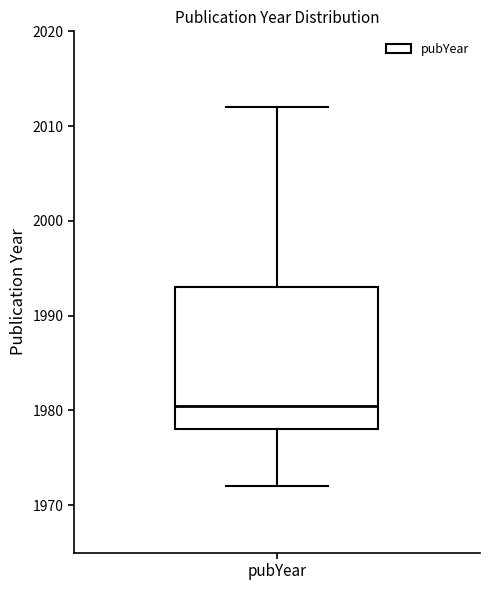

Read this box plot against the y-axis: the position of the median line, the range covered by the box, and the ends of both whiskers. The values are not printed on the chart, so give them approximately, as read against the axis.

median 1981, box 1978 to 1993, whiskers 1972 to 2012